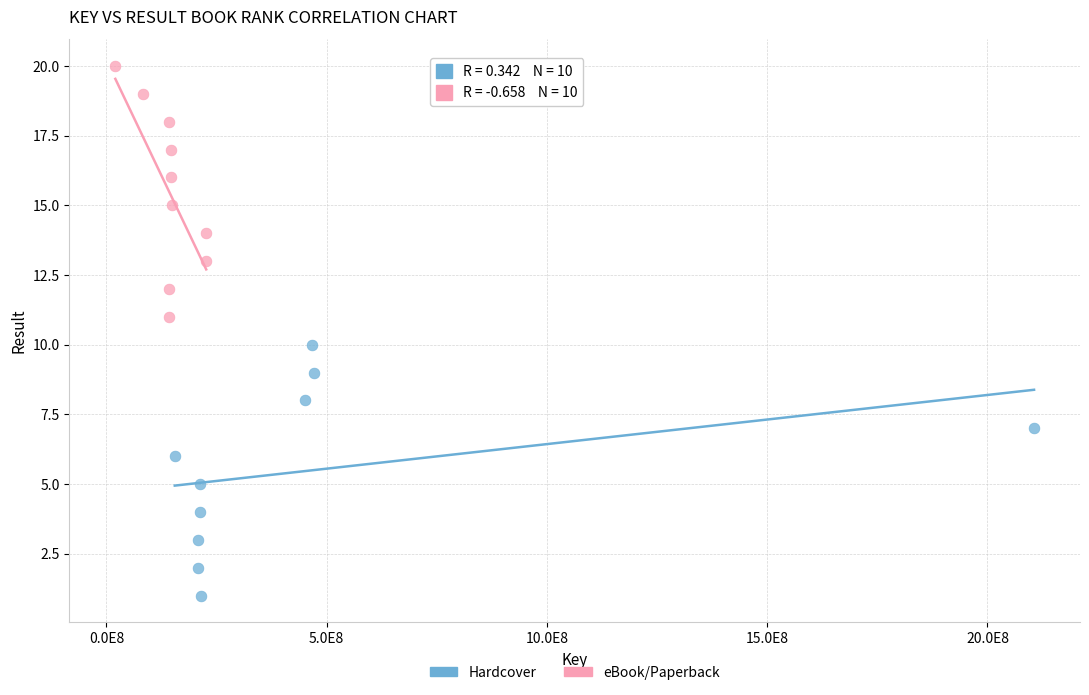

Which series contains the lowest Y value?

Hardcover